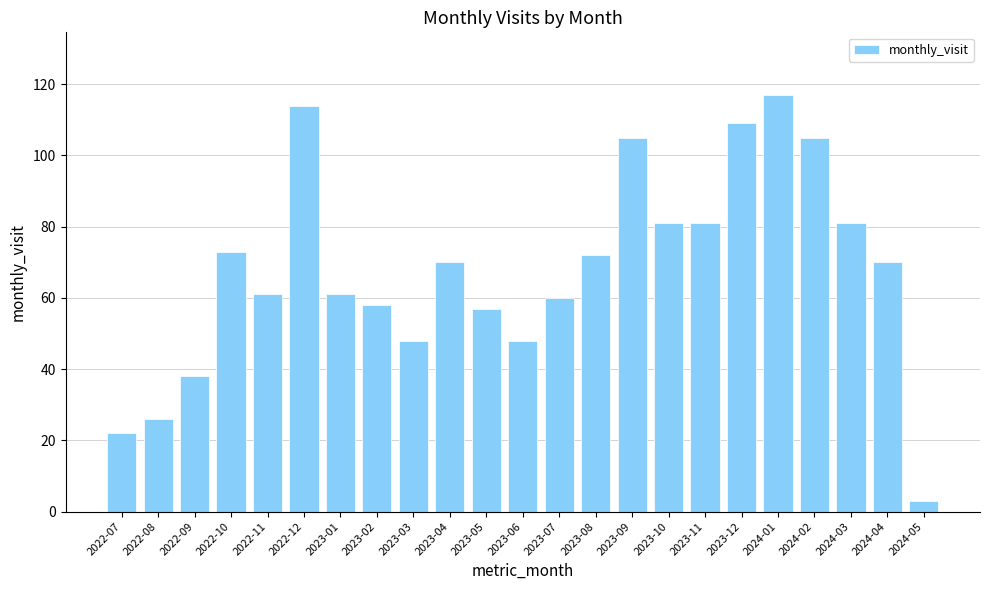

At which label does the data first exceed 70?

2022-10